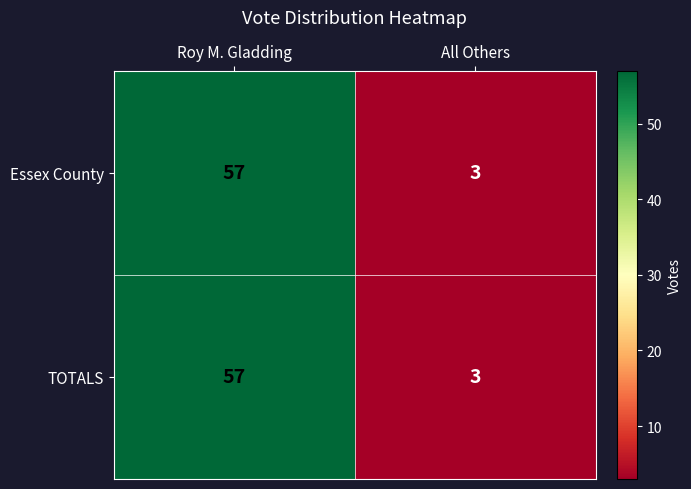

What is the sum of the TOTALS values at All Others and Roy M. Gladding?

60